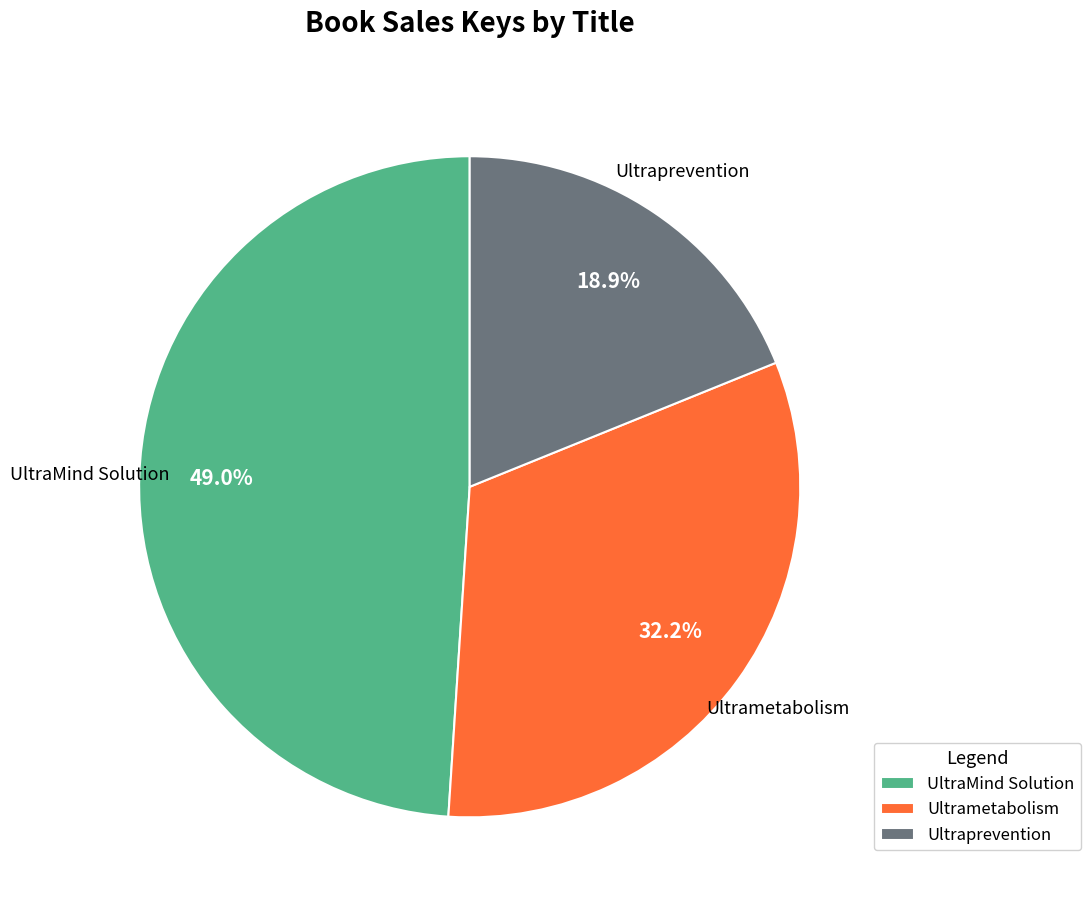

The Ultrametabolism slice represents 24% of the pie. True or false?

False